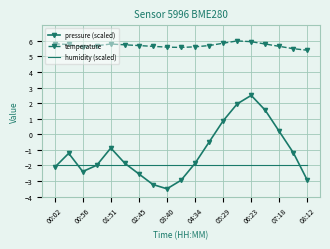

What is the lowest value of the temperature series?

5.4